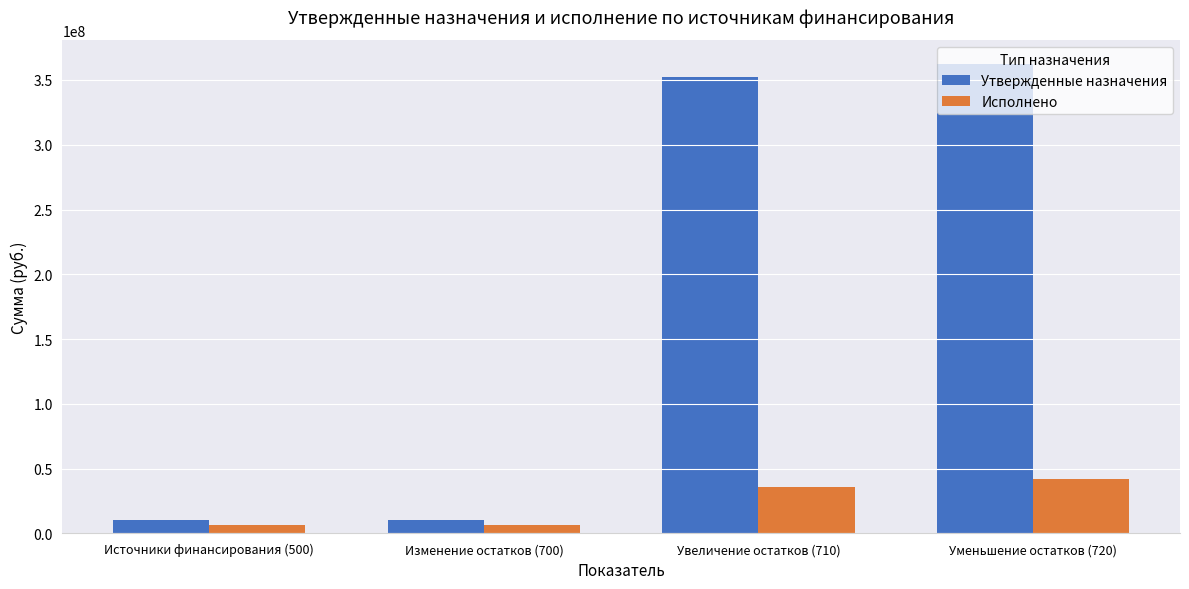

Reading right to left, list all the values displayed in this chart.

Утвержденные назначения: Уменьшение остатков (720)=362585622.4	Увеличение остатков (710)=351920866.0	Изменение остатков (700)=10664756.4	Источники финансирования (500)=10664756.4
Исполнено: Уменьшение остатков (720)=42395100.6	Увеличение остатков (710)=36228509.9	Изменение остатков (700)=6166590.7	Источники финансирования (500)=6166590.7